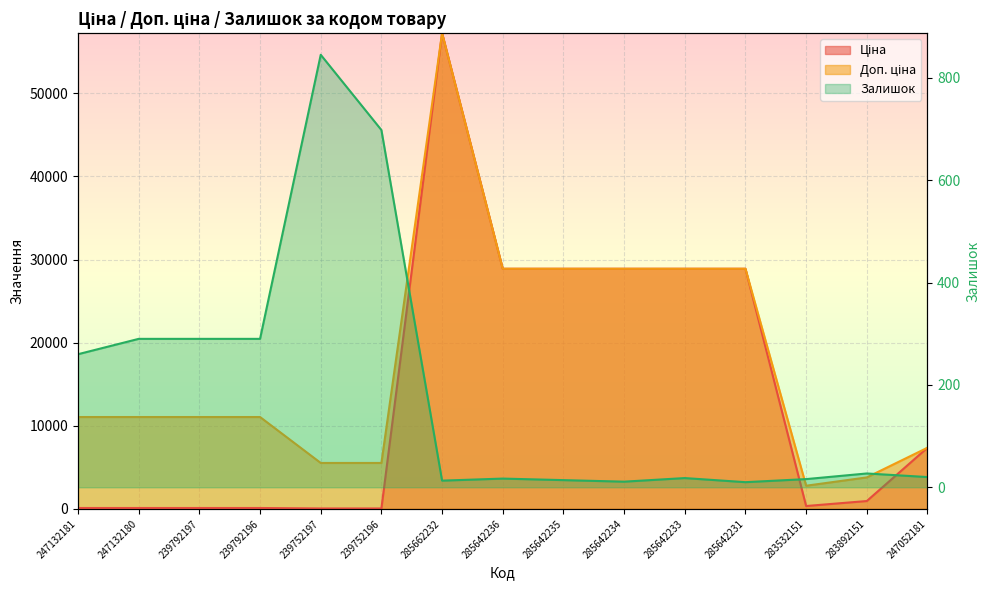

Where is the first local maximum for Доп. ціна?

285662232